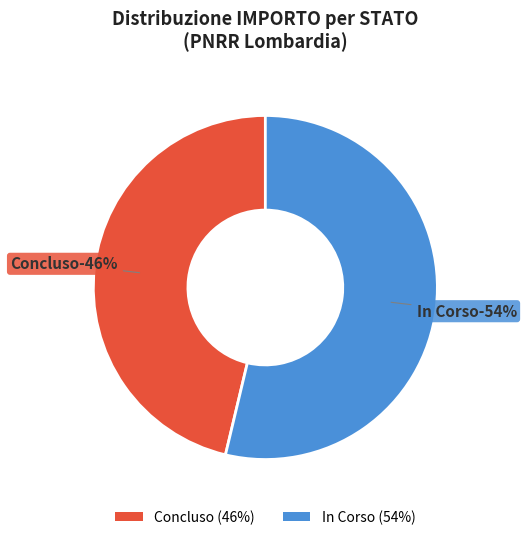

Does In Corso account for over 50% of the chart?

Yes